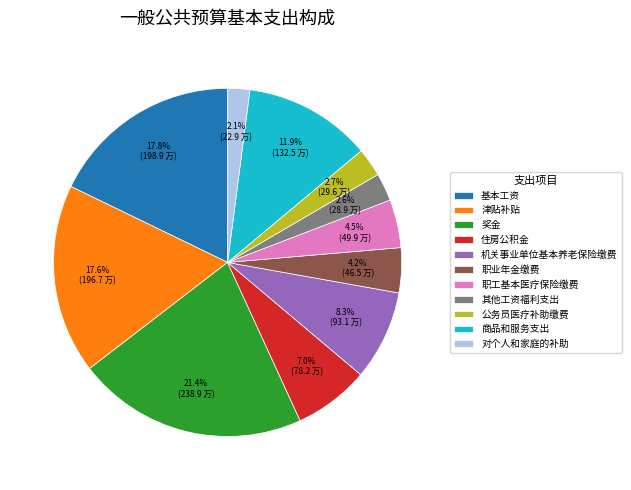

Does any single category account for the majority?

No